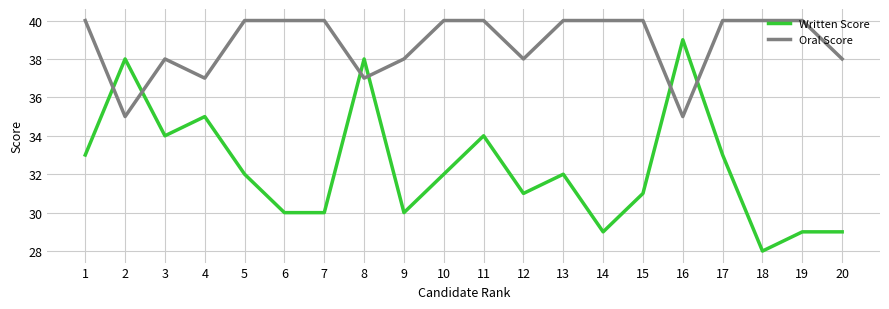

Which series has the largest total across all categories?

Oral Score